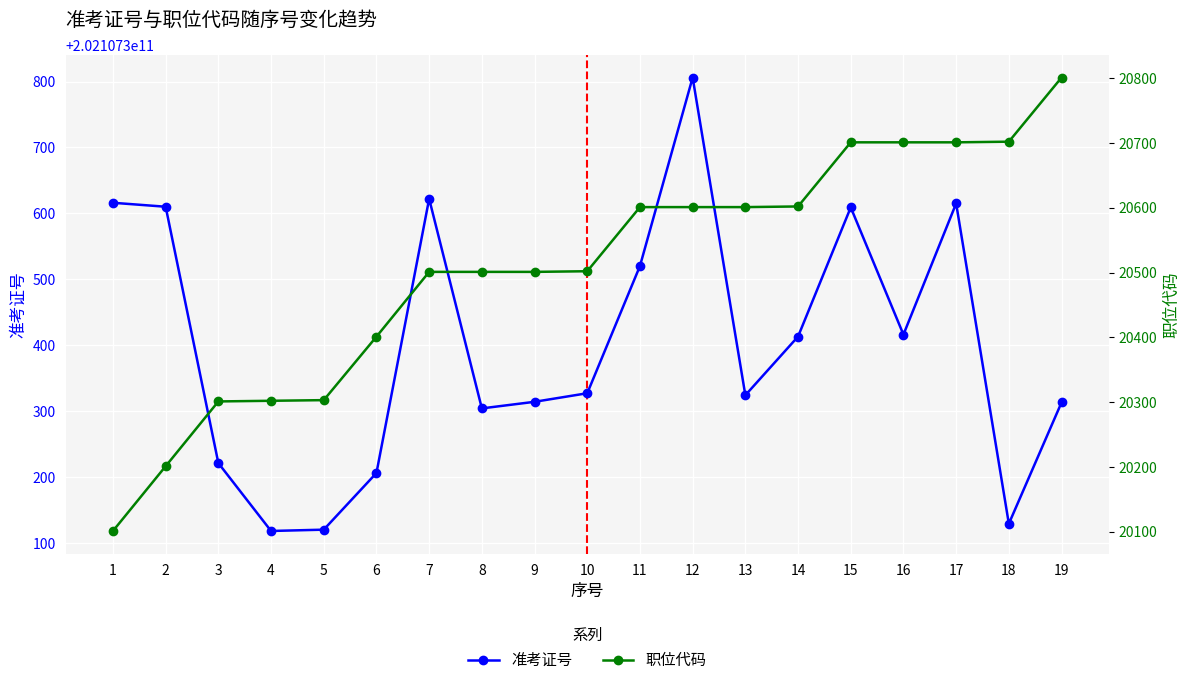

What is the difference between the second highest and second lowest values in the 职位代码 series?

501